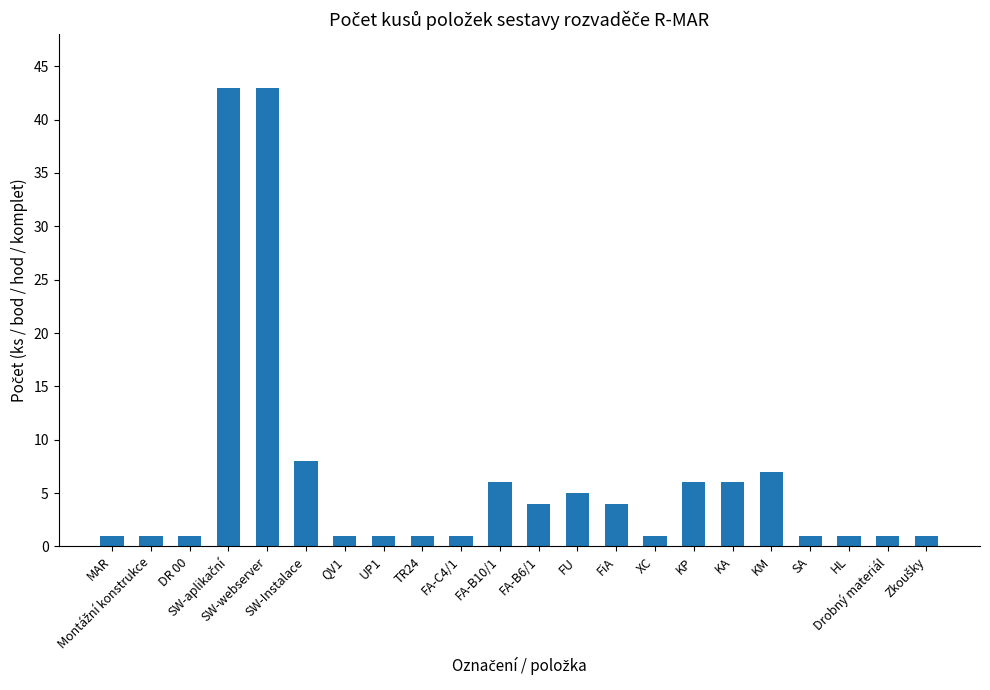

Which has a higher value, FA-B10/1 or FA-C4/1?

FA-B10/1